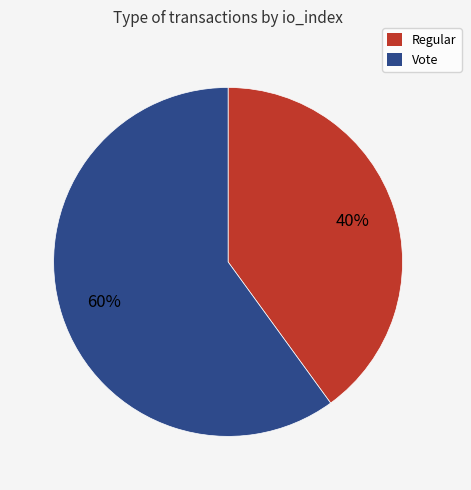

To the nearest percent, what is the difference between the largest and smallest slice percentages?

20%